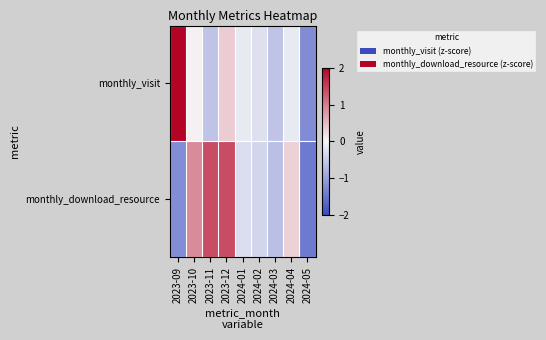

Count the number of categories in the chart.

9